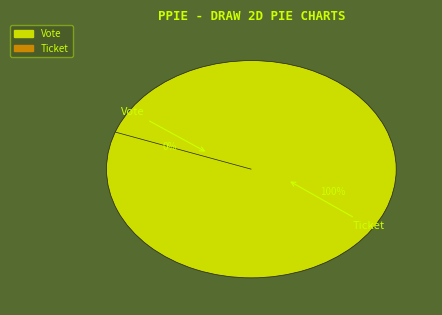

True or false: Ticket accounts for 0% of the total.

True